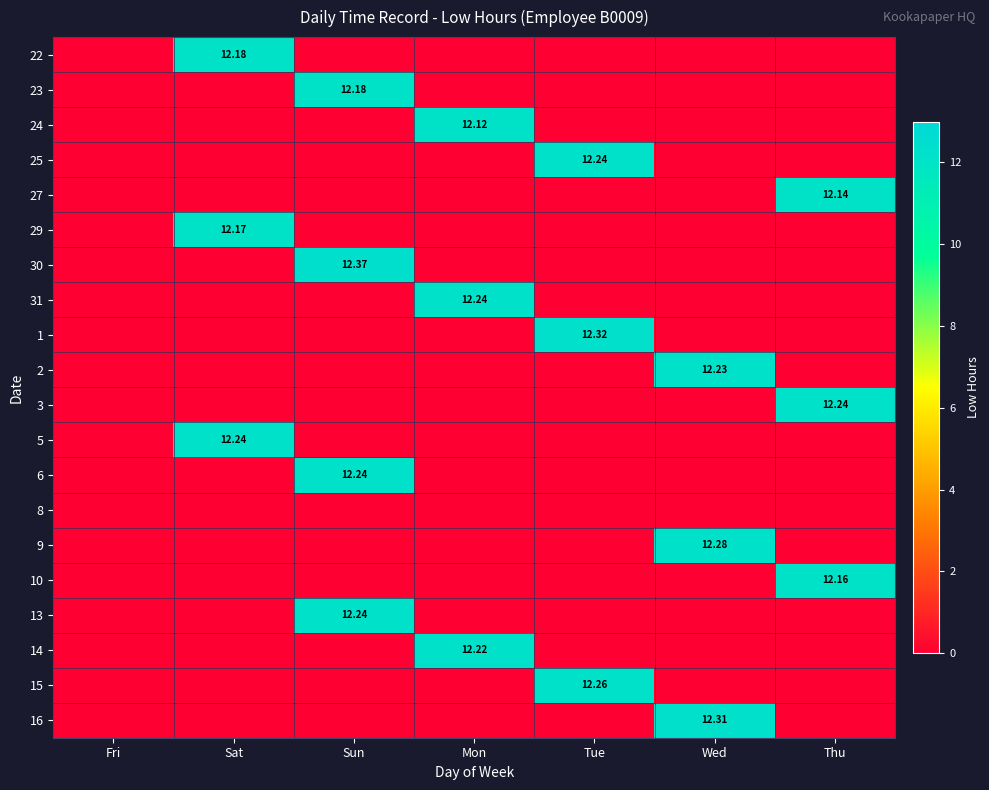

The 6 series shows -4.0 at Thu. True or false?

False